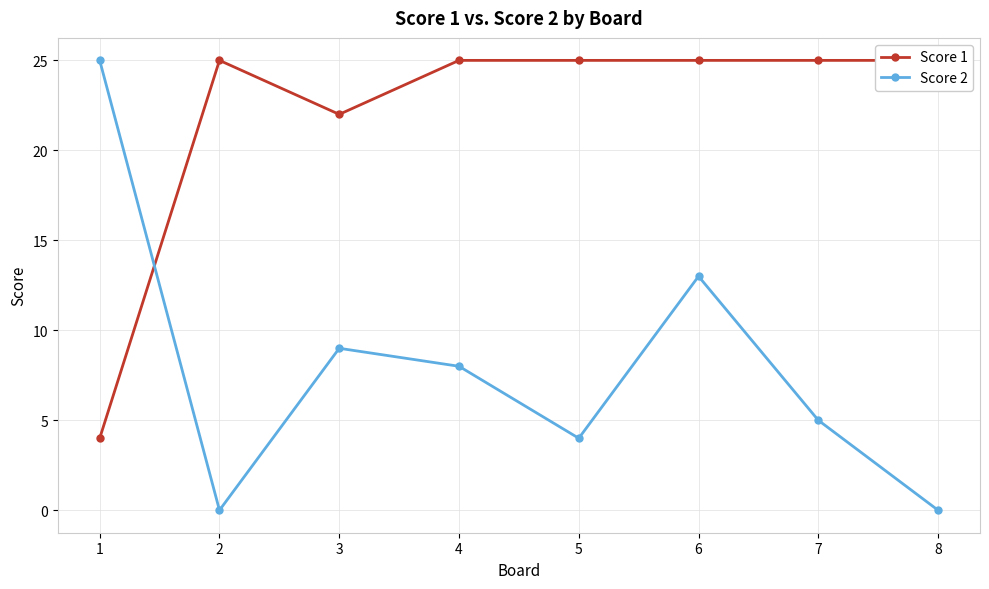

Does the chart have visible grid lines?

Yes